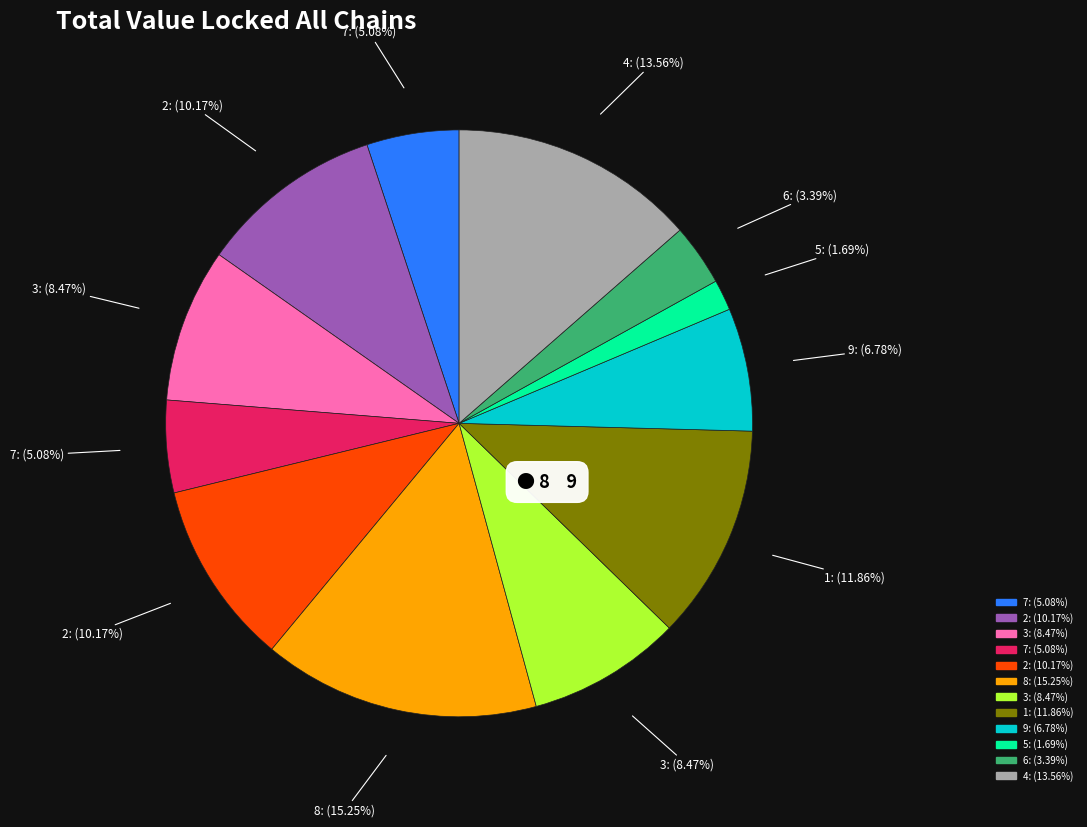

Is there any slice that represents more than half of the pie?

No